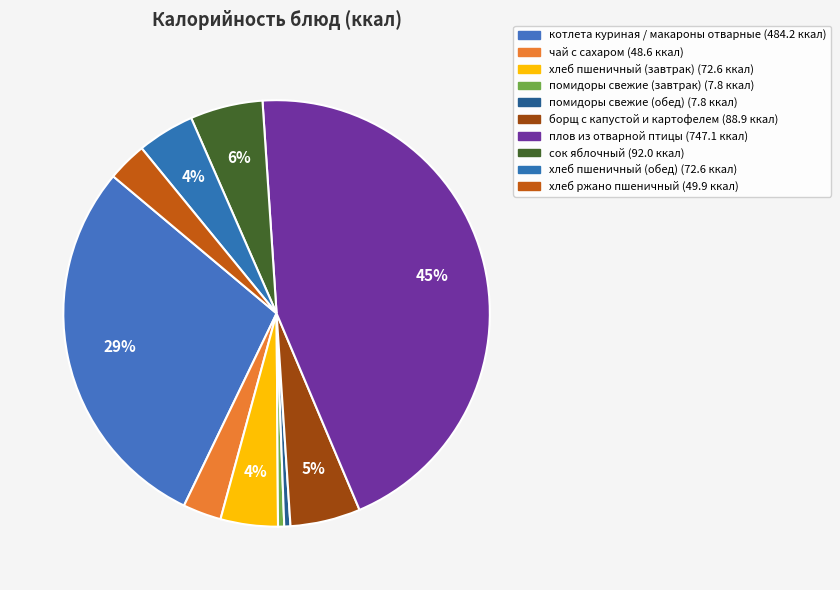

Rank the categories by value from lowest to highest.

помидоры свежие (завтрак), помидоры свежие (обед), чай с сахаром, хлеб ржано пшеничный, хлеб пшеничный (завтрак), хлеб пшеничный (обед), борщ с капустой и картофелем, сок яблочный, котлета куриная / макароны отварные, плов из отварной птицы